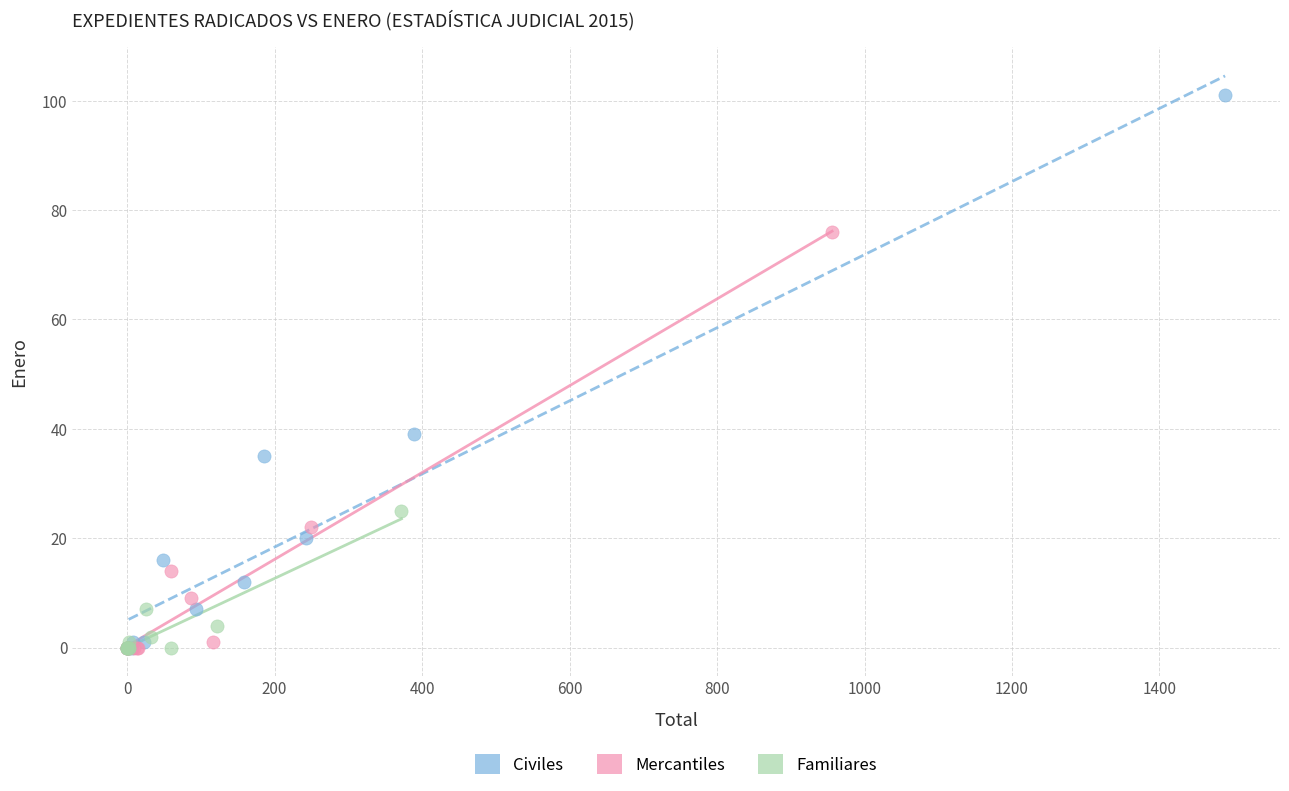

Which series has the widest spread of Y values?

Civiles